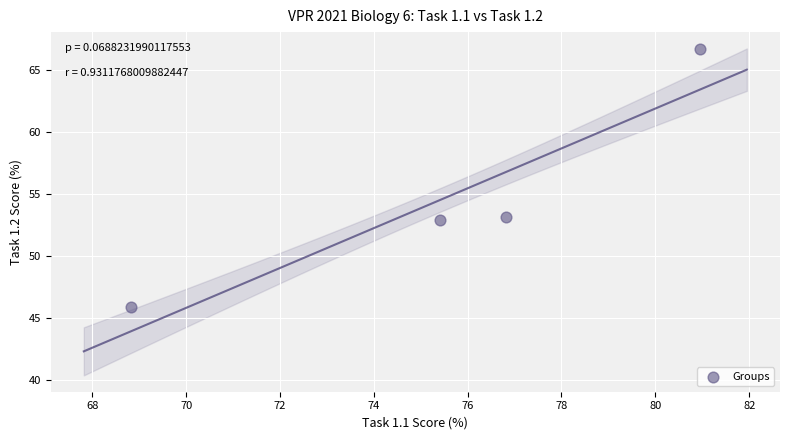

What is the range of X values (max minus min)?

12.1